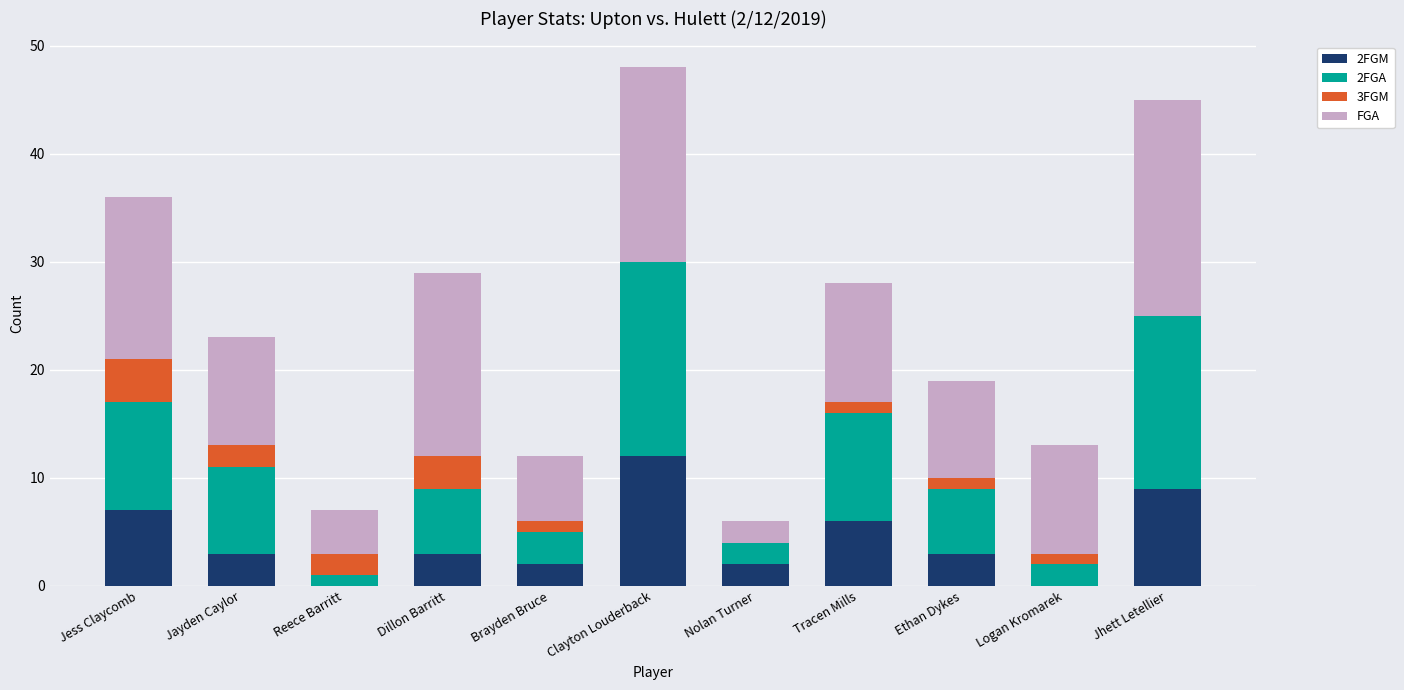

What are all the series names shown in the legend?

2FGM, 2FGA, 3FGM, FGA